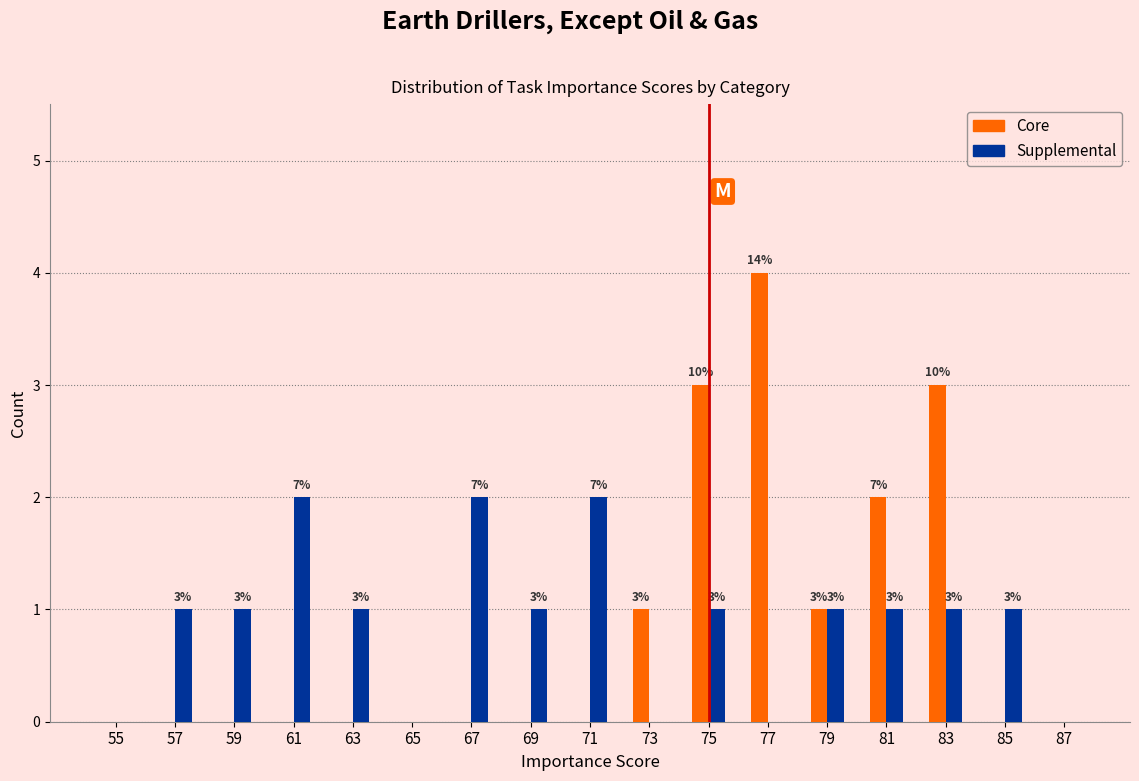

Reading right to left, extract all data points from this chart.

Core: 87=0	85=0	83=3	81=2	79=1	77=4	75=3	73=1	71=0	69=0	67=0	65=0	63=0	61=0	59=0	57=0	55=0
Supplemental: 87=0	85=1	83=1	81=1	79=1	77=0	75=1	73=0	71=2	69=1	67=2	65=0	63=1	61=2	59=1	57=1	55=0